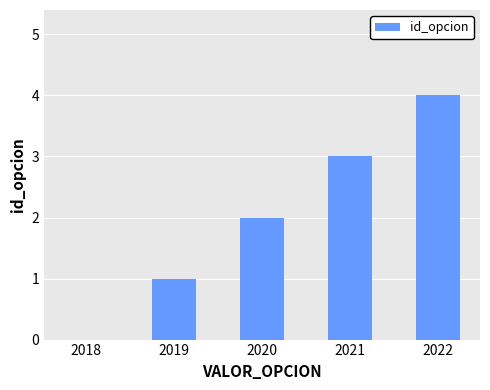

What is the sum of all values?

10